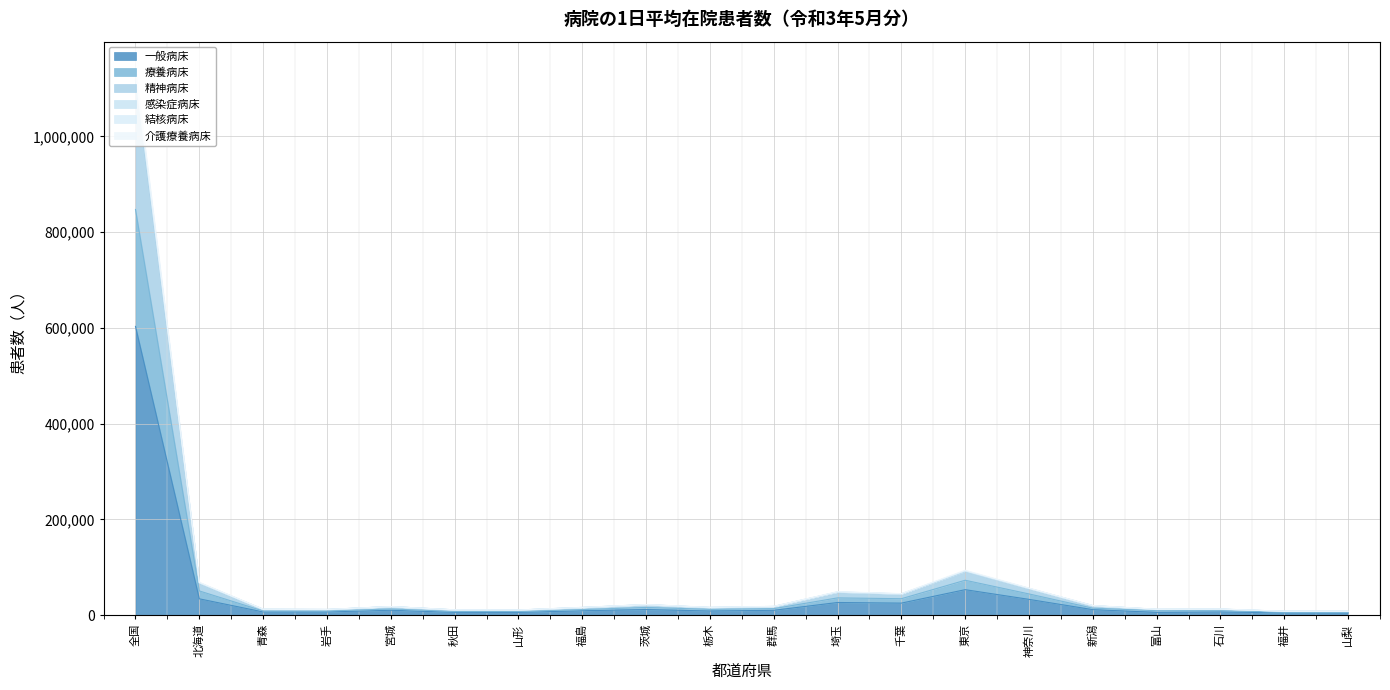

Is the value of 療養病床 at 全国 greater than the value of 感染症病床 at 全国?

Yes